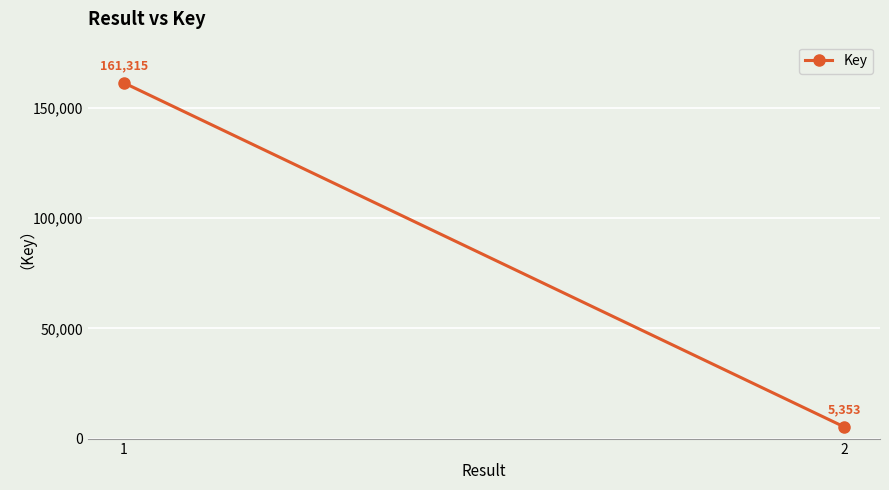

What is the change in value from 1 to 2?

-155962